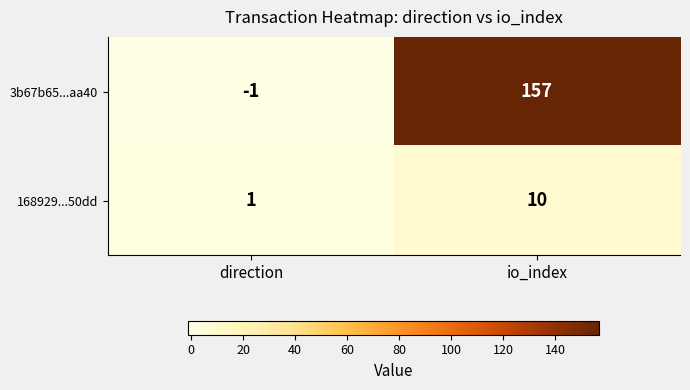

What is the spread (max minus min) of values at io_index?

147